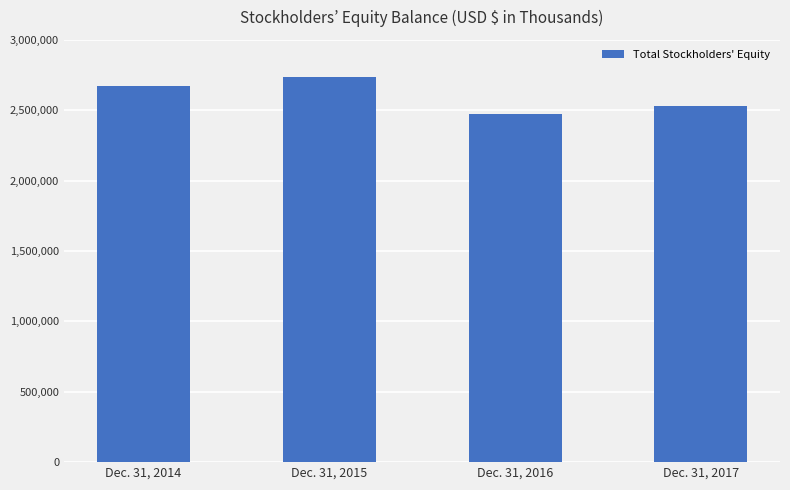

Count the values in the range 2532551 to 2736941.

3